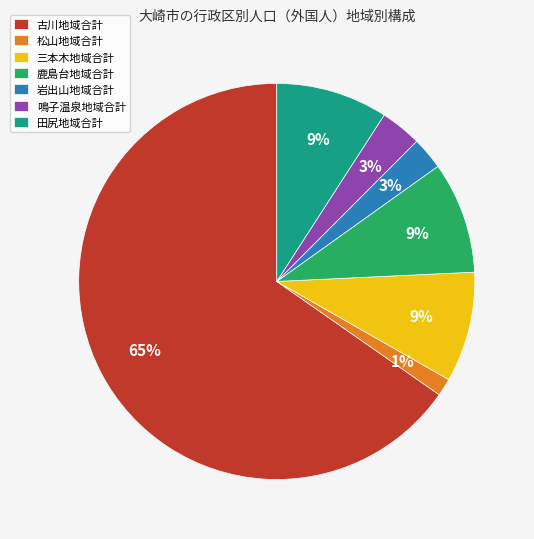

What percentage is the 岩出山地域合計 slice, to the nearest percent?

3%